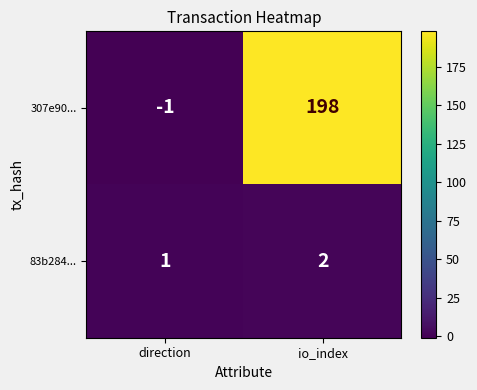

What is the difference between the 307e90... values at direction and io_index?

199